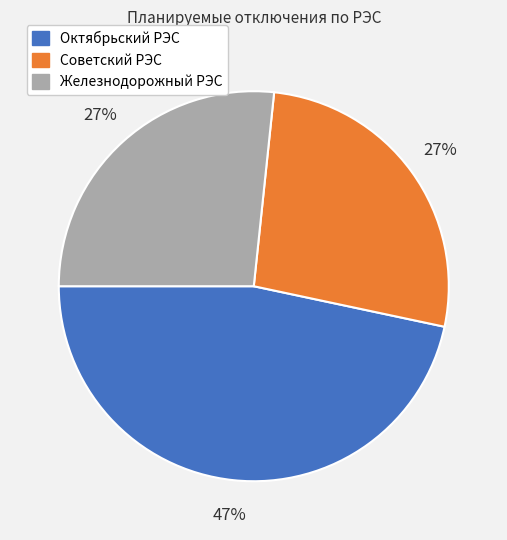

Count the number of slices in the pie.

3